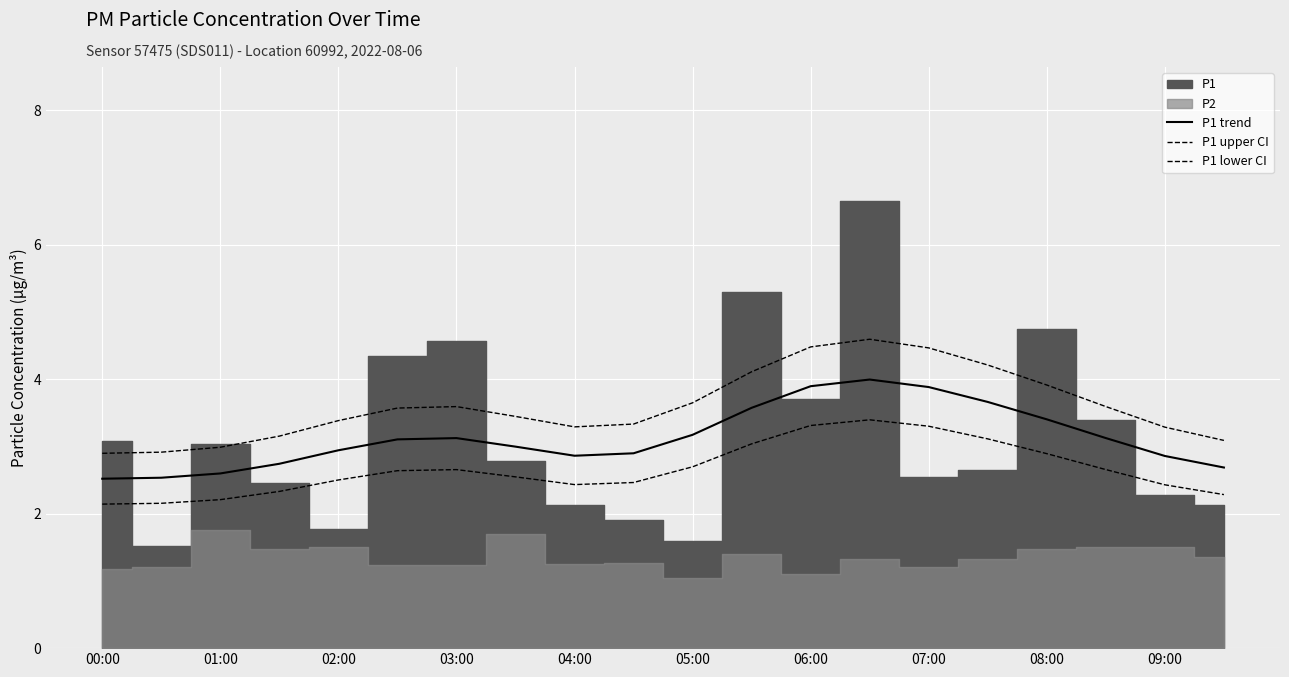

What is the value of the P1 trend point at the 3rd from the left?

2.6